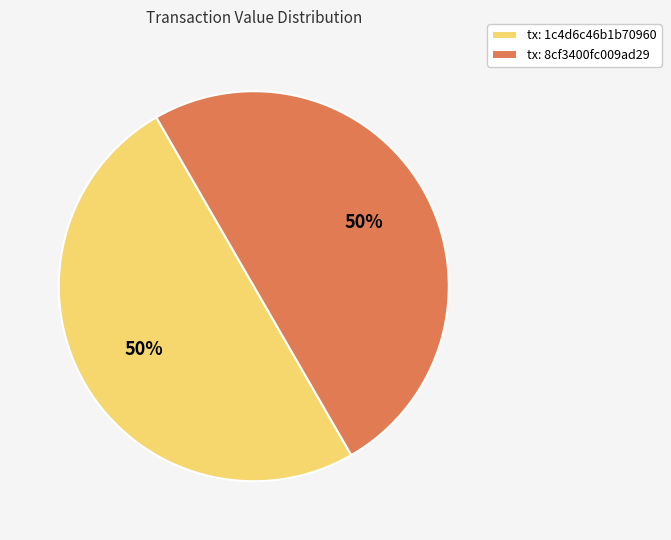

To the nearest percent, what percentage of the pie is tx: 8cf3400fc009ad29?

50%